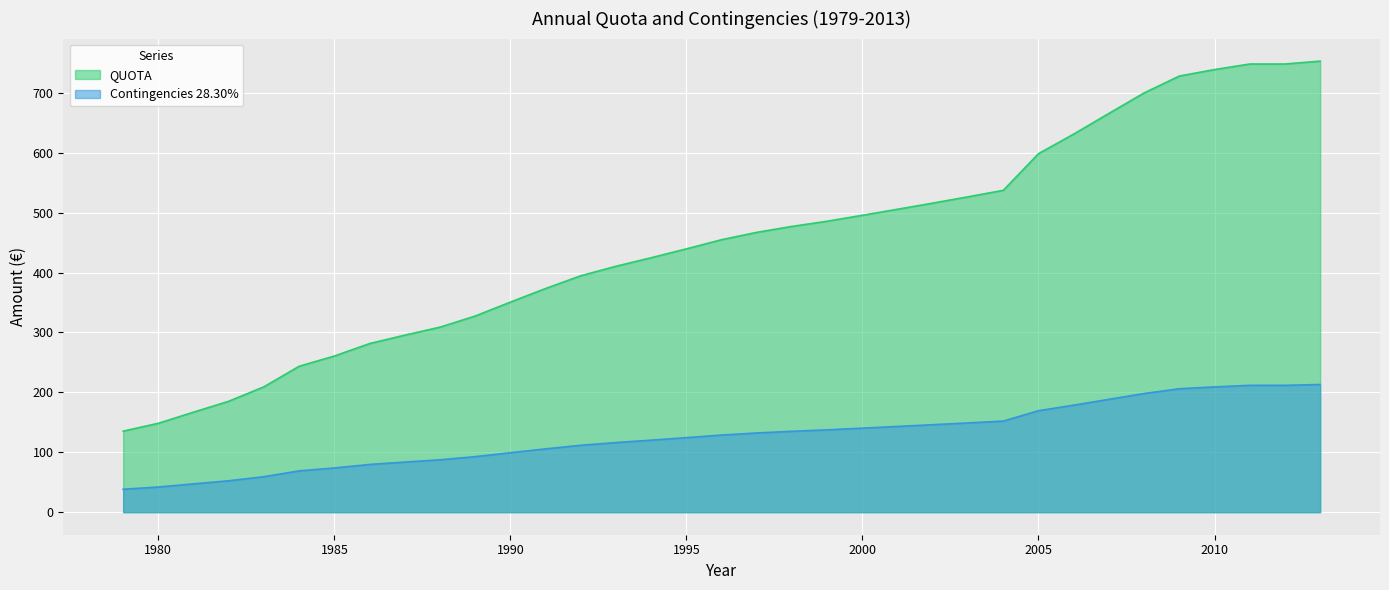

Is it true that QUOTA equals 678.7 at 1993?

False